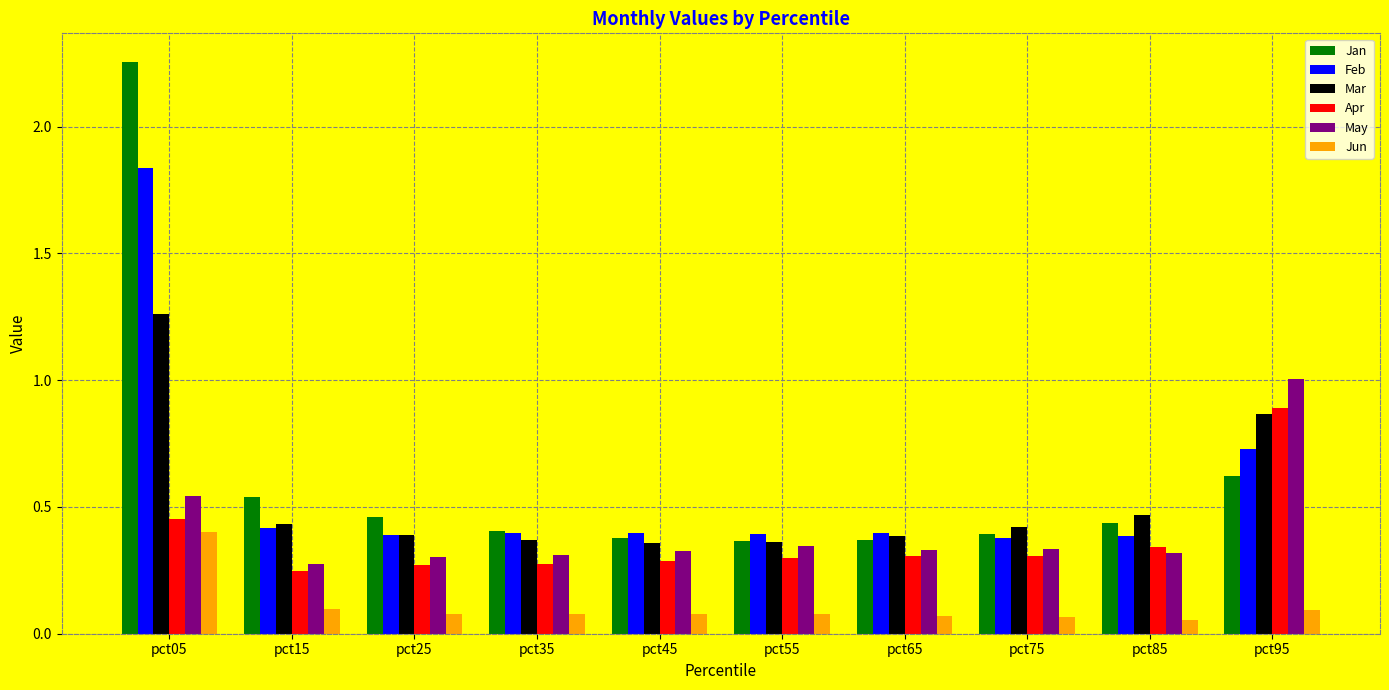

Which series has the largest total across all categories?

Jan